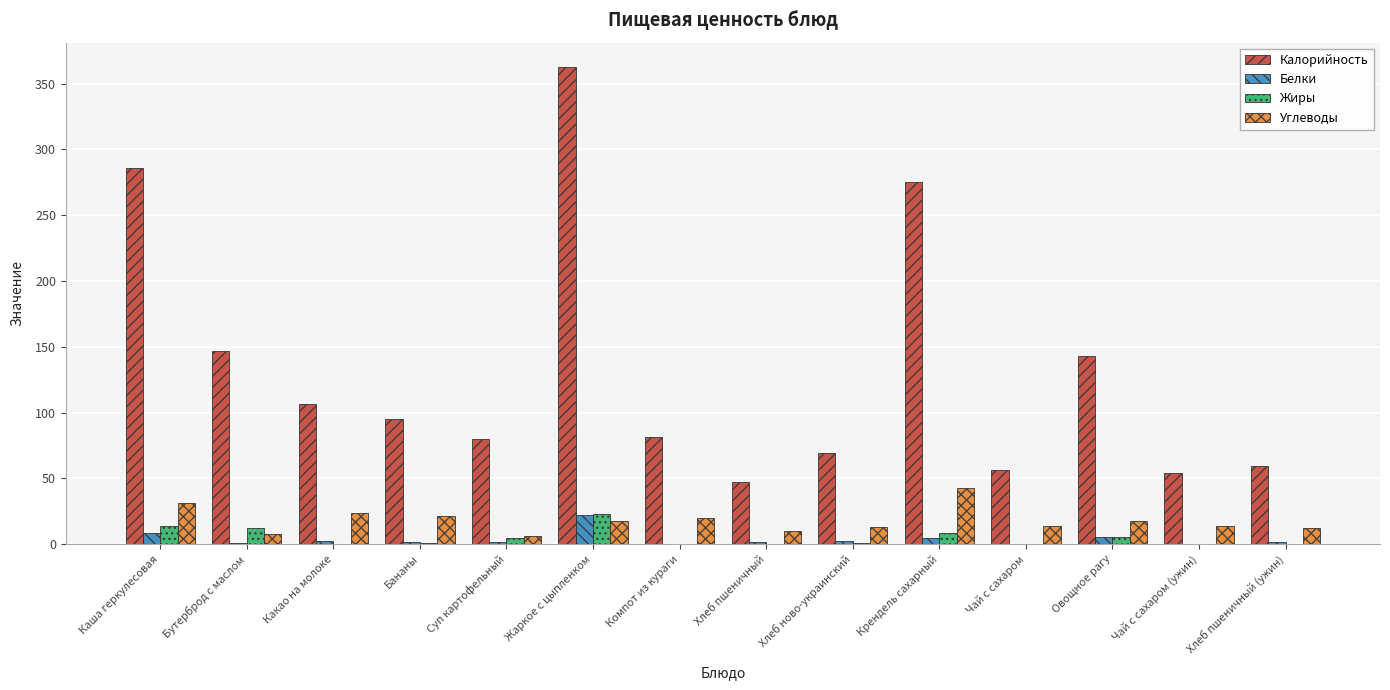

What is the total value across all series at Суп картофельный?

92.6